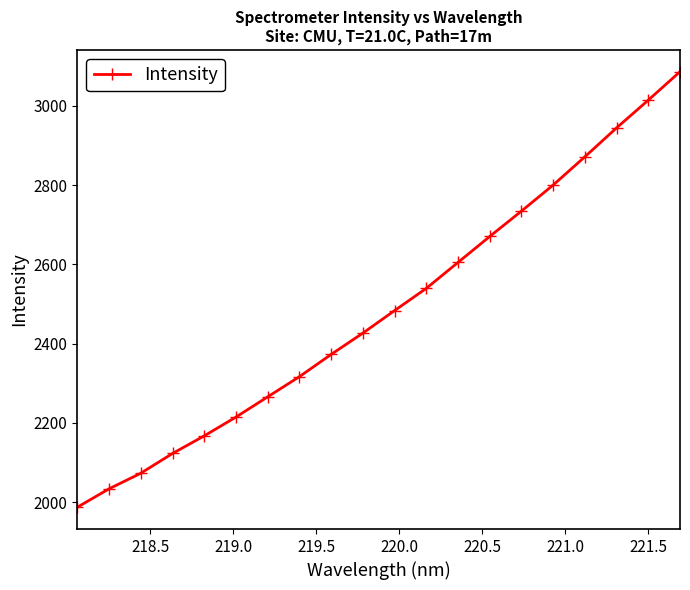

What is the difference between the maximum and second lowest values?

1051.9